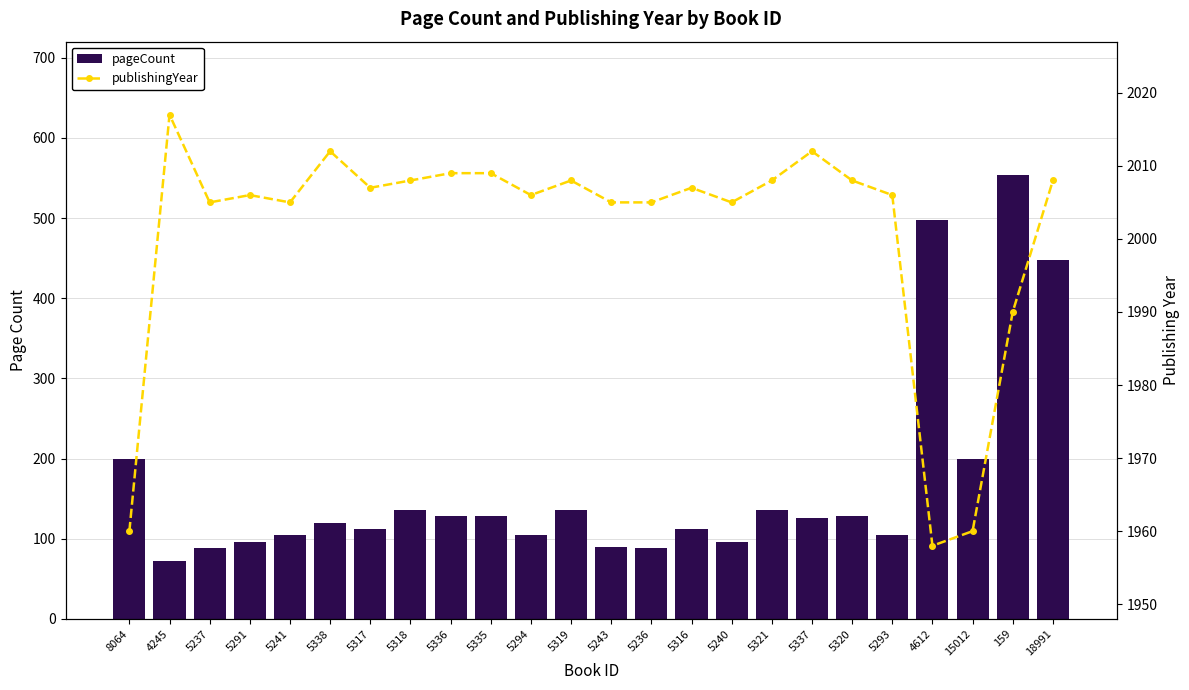

Is it true that publishingYear equals 2008 at 5318?

True